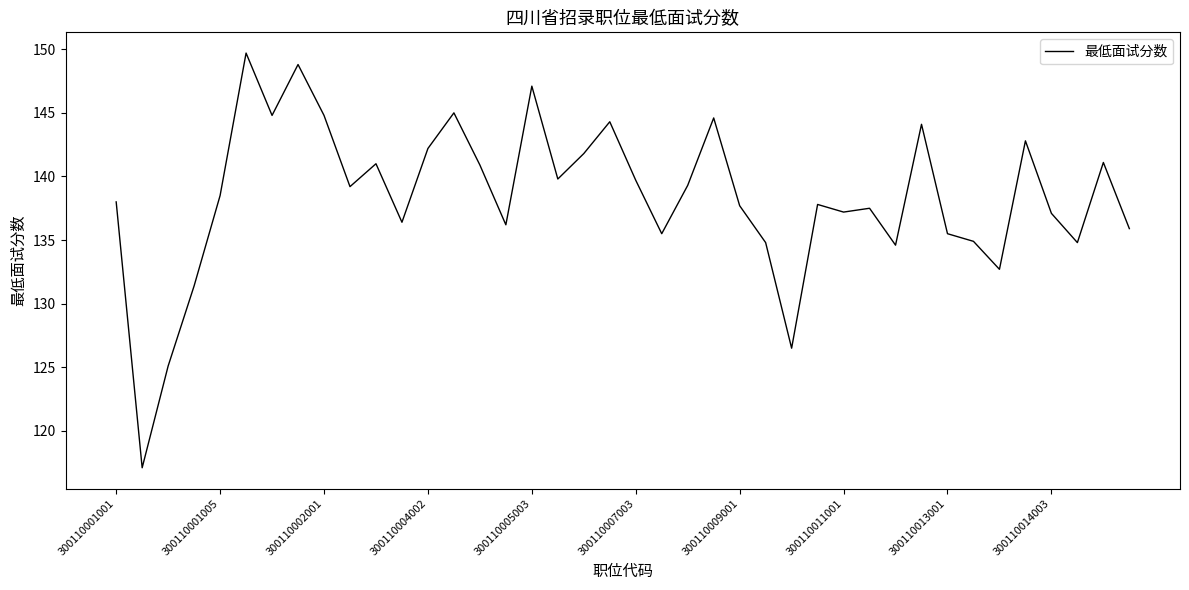

What is the difference between the maximum and minimum values?

32.6